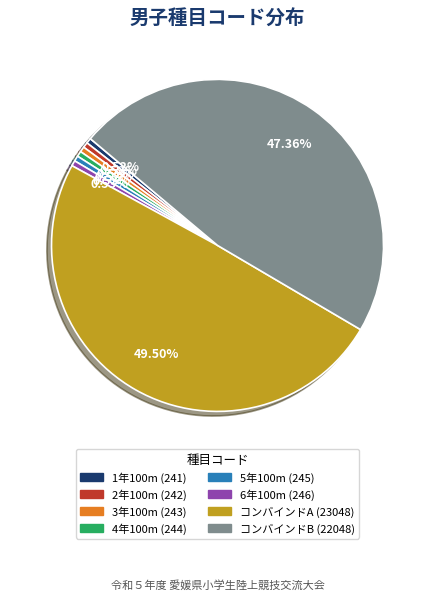

Combined, do 5年100m and 2年100m account for over 50%?

No